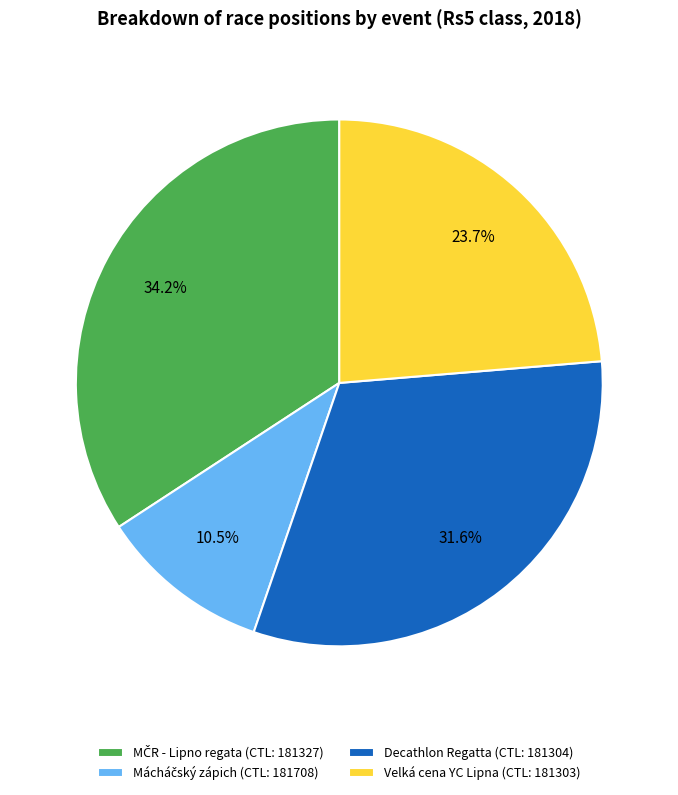

What percentage do Decathlon Regatta (CTL: 181304) and Velká cena YC Lipna (CTL: 181303) together represent?

55.3%